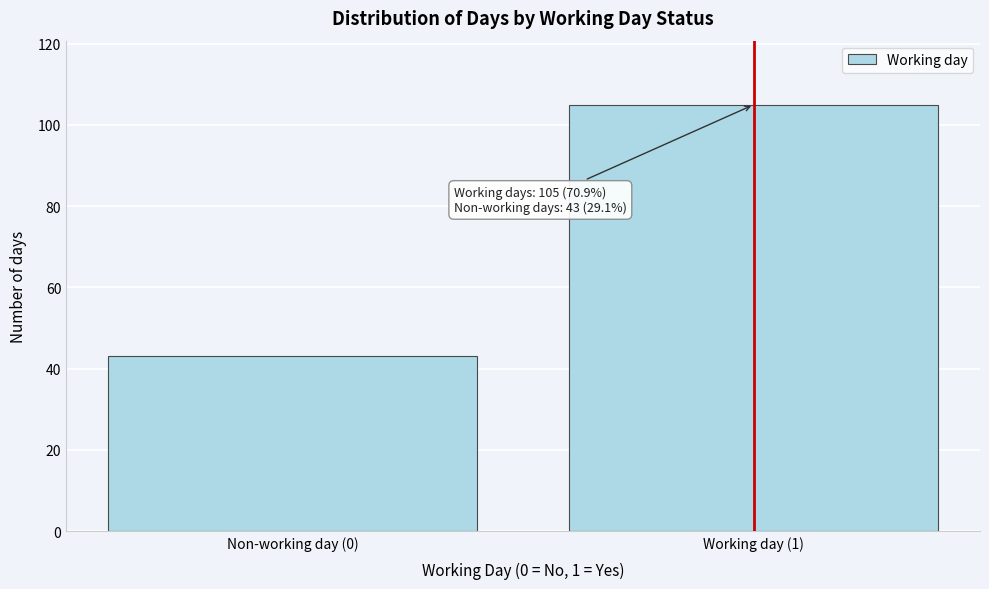

Reading left to right, transcribe all the data shown in this chart.

43	105